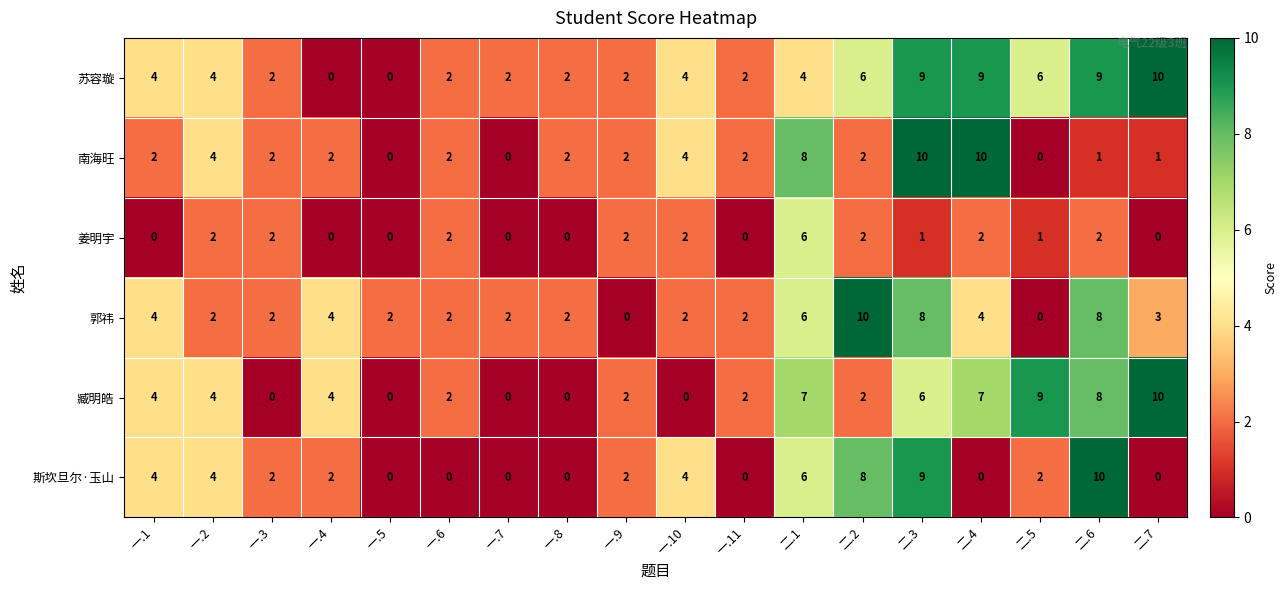

How many 姜明宇 values are between 0 and 2?

17